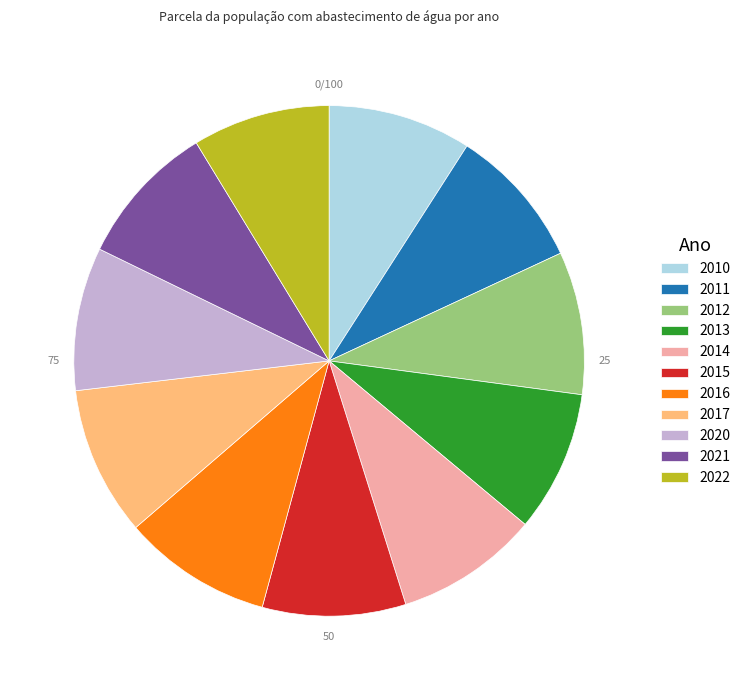

Does 2017 account for over 50% of the chart?

No